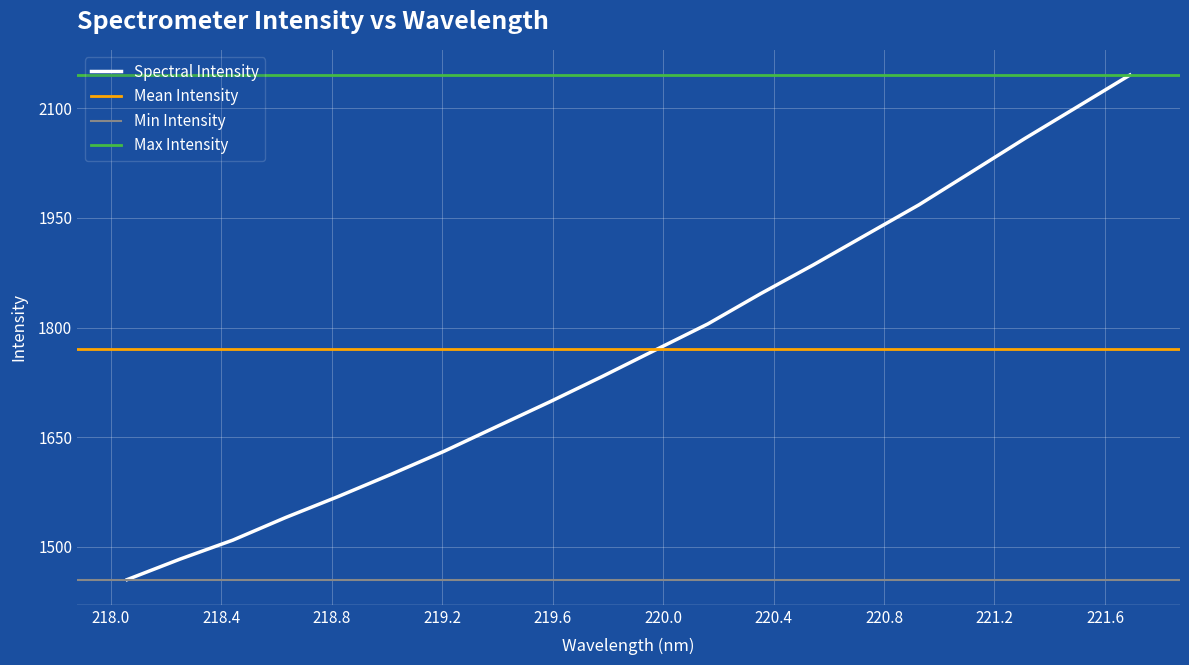

Rank the categories by value from lowest to highest.

218.0596, 218.2508, 218.442, 218.6332, 218.8244, 219.0156, 219.2067, 219.3979, 219.589, 219.7801, 219.9712, 220.1623, 220.3533, 220.5444, 220.7354, 220.9264, 221.1174, 221.3083, 221.4993, 221.6902